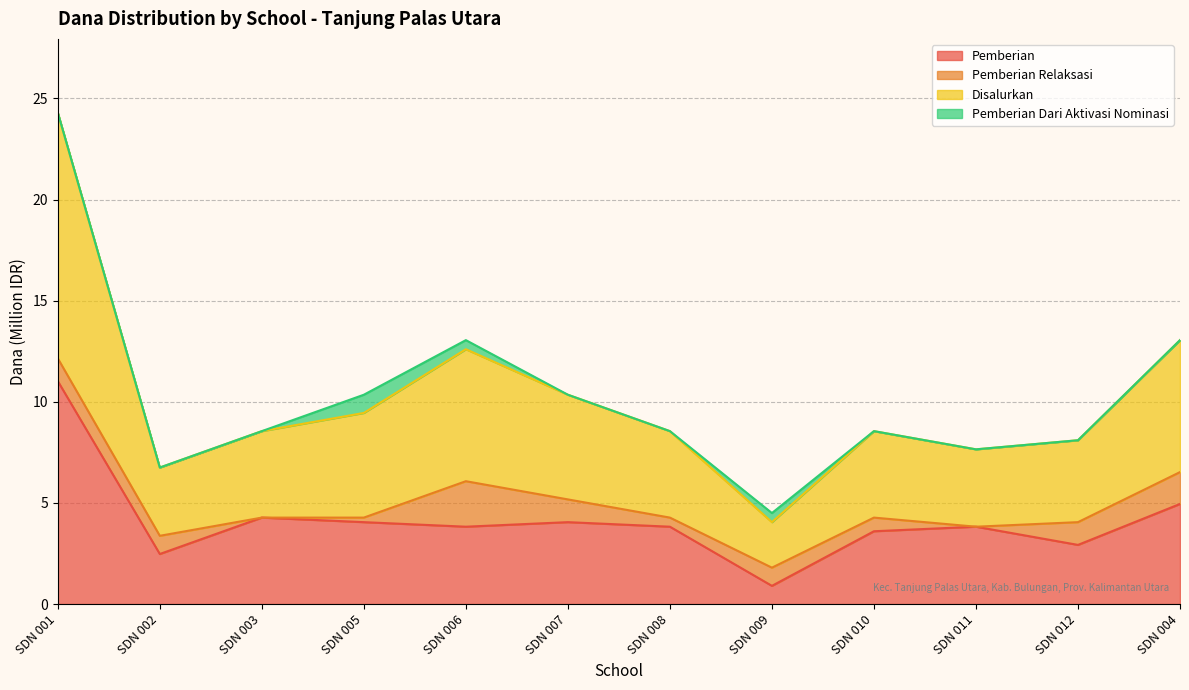

What is the total value across all series at SDN 003?

8.6